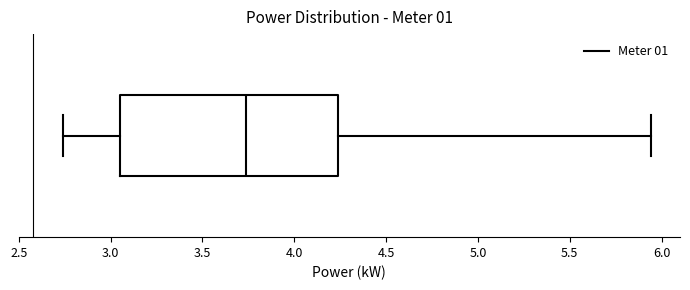

Read this box plot against the x-axis: the position of the median line, the range covered by the box, and the ends of both whiskers. The values are not printed on the chart, so give them approximately, as read against the axis.

median 3.75, box 3.05 to 4.25, whiskers 2.75 to 5.95